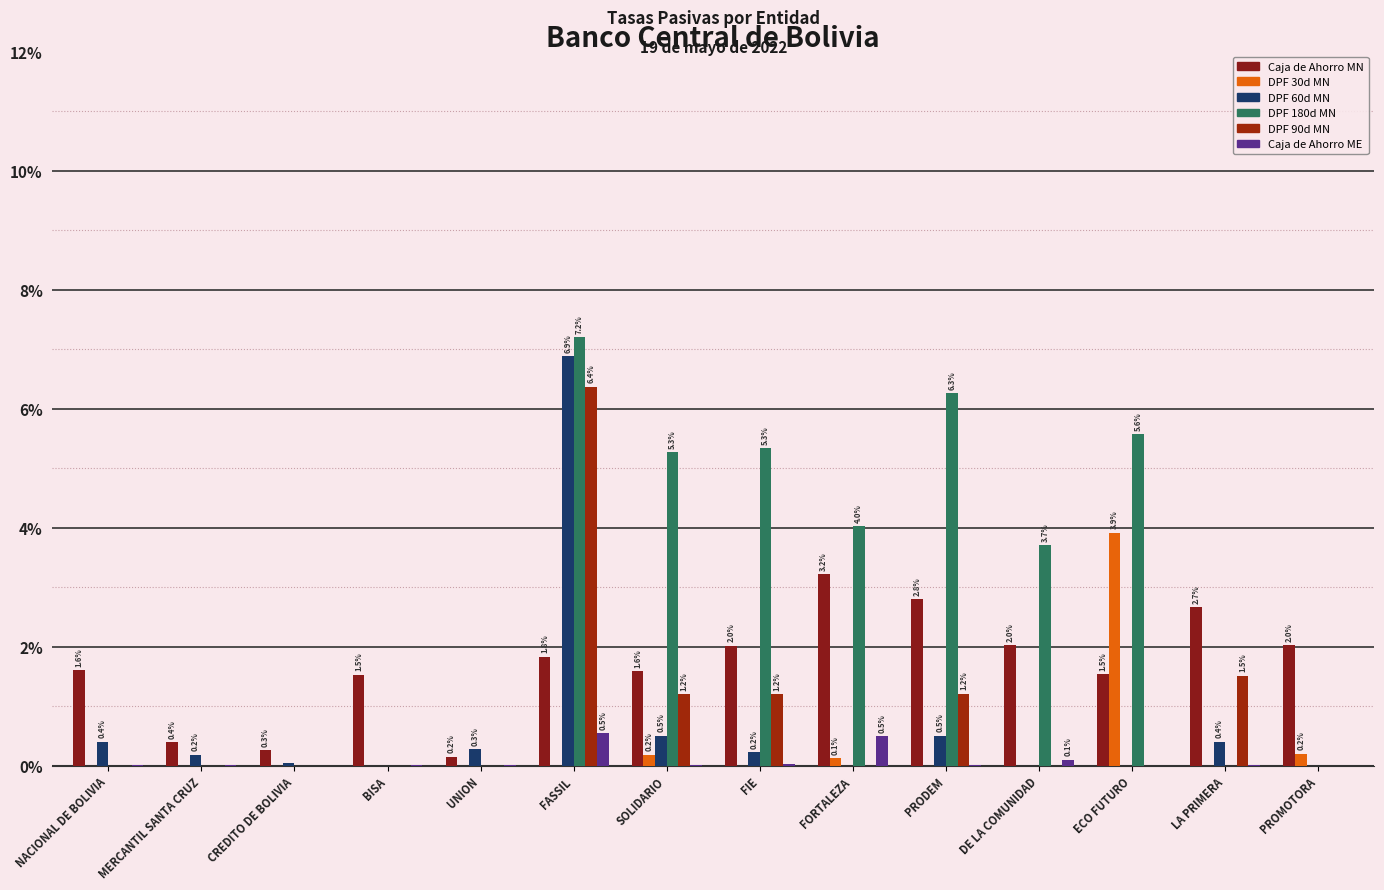

How many groups of bars are there?

14